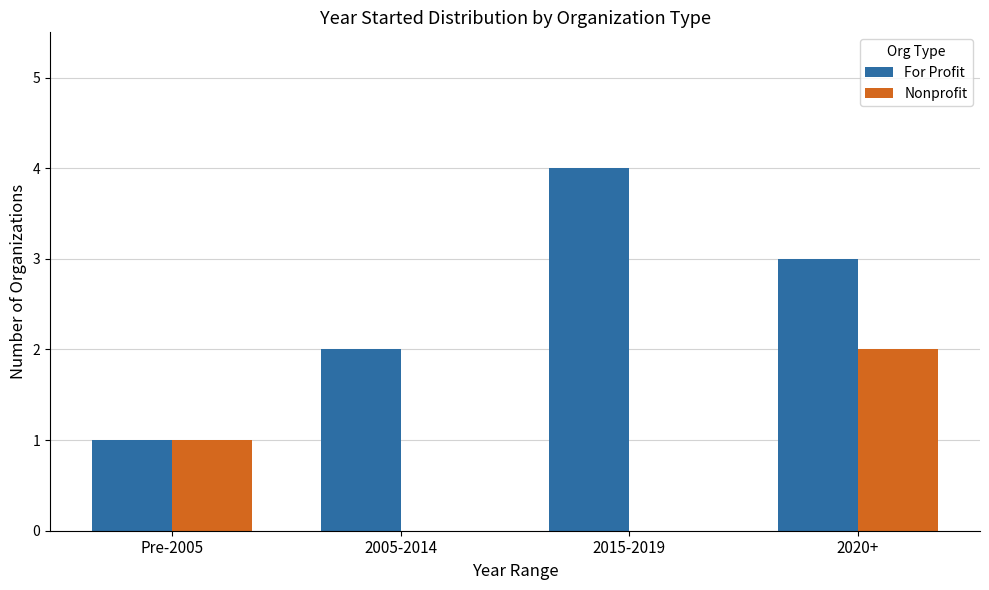

The For Profit series shows 1 at 2020+. True or false?

False